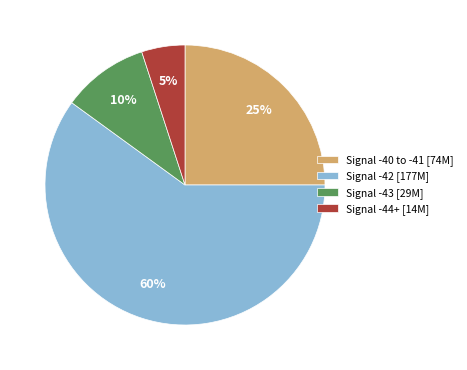

Approximately how many times larger is the value at Signal -42 [177M] compared to Signal -44+ [14M]?

12.0